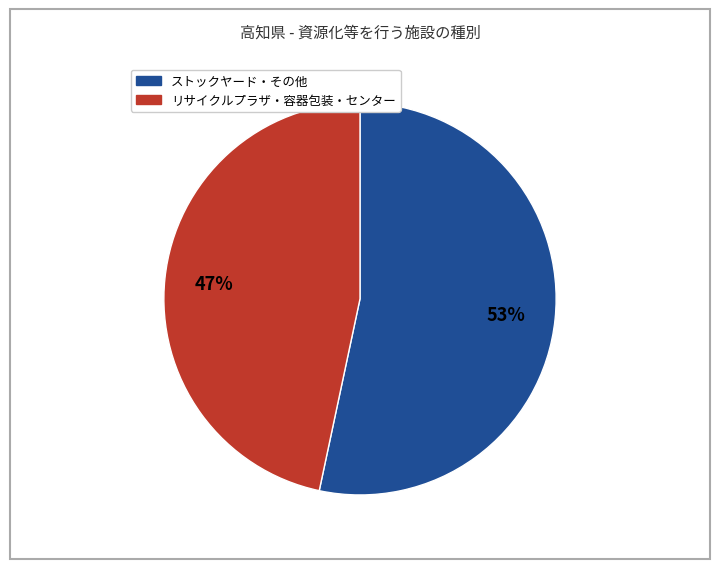

To the nearest percent, what is the average slice percentage?

50%